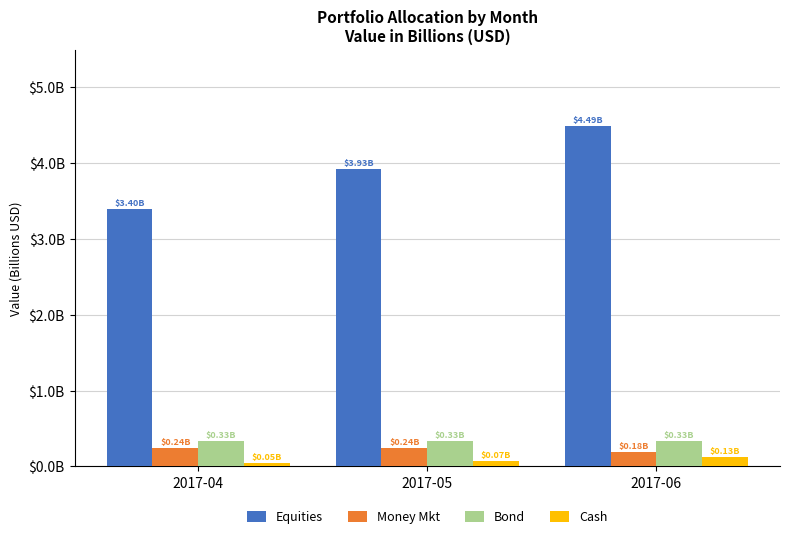

What is the average value of the Money Mkt series?

0.2